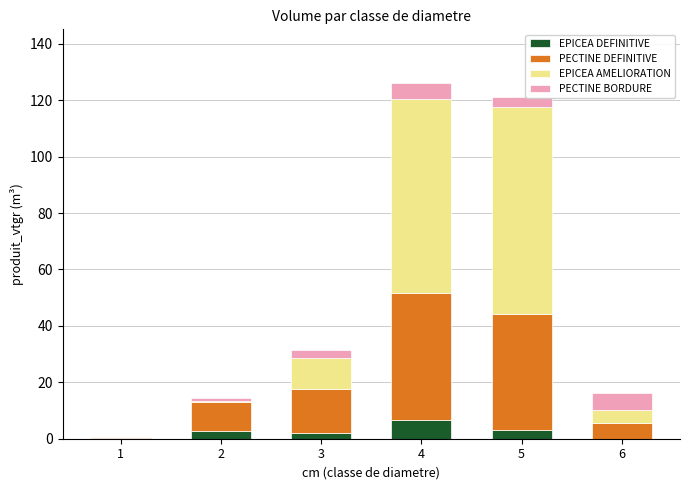

Count the number of categories in the chart.

6